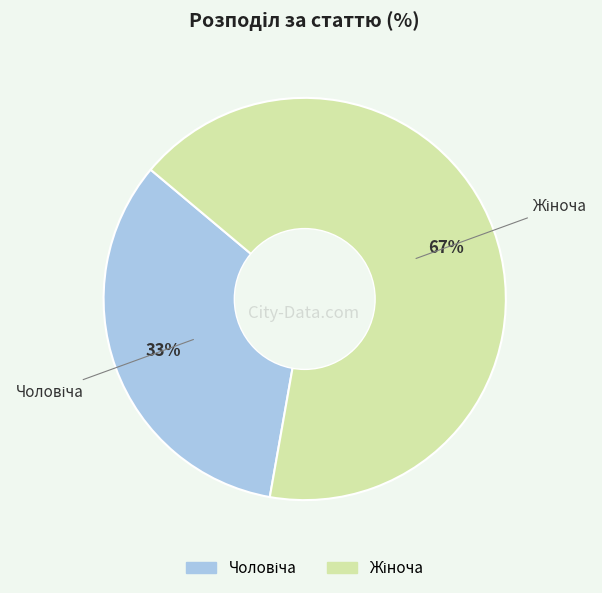

Is there any slice that represents more than half of the pie?

Yes